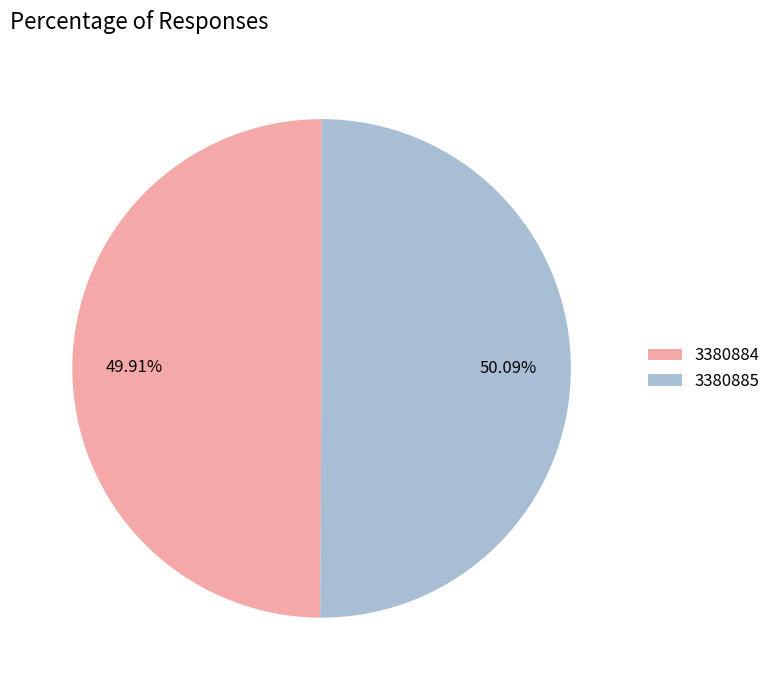

What percentage is the 3380885 slice, to the nearest percent?

50%